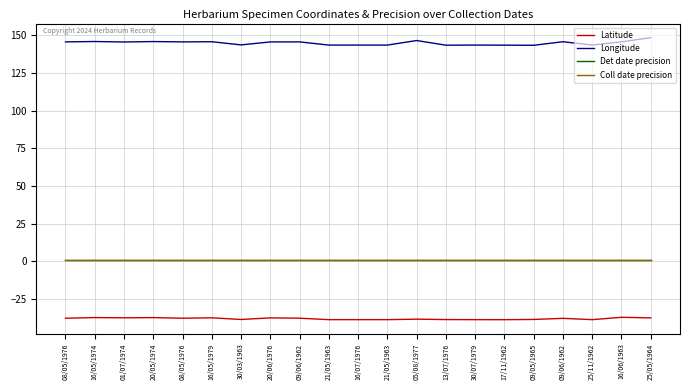

Where is Longitude nearest to the value 145?

01/07/1974